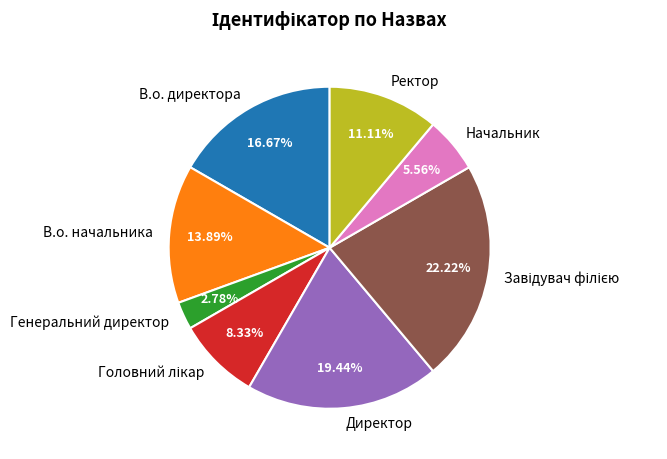

How many segments does this pie chart have?

8